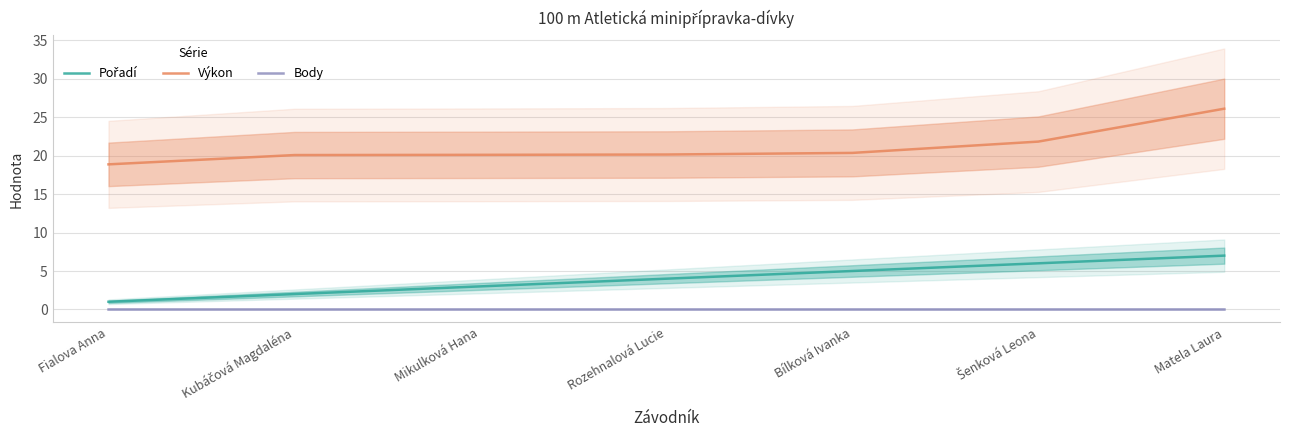

What are all the series names shown in the legend?

Pořadí, Výkon, Body